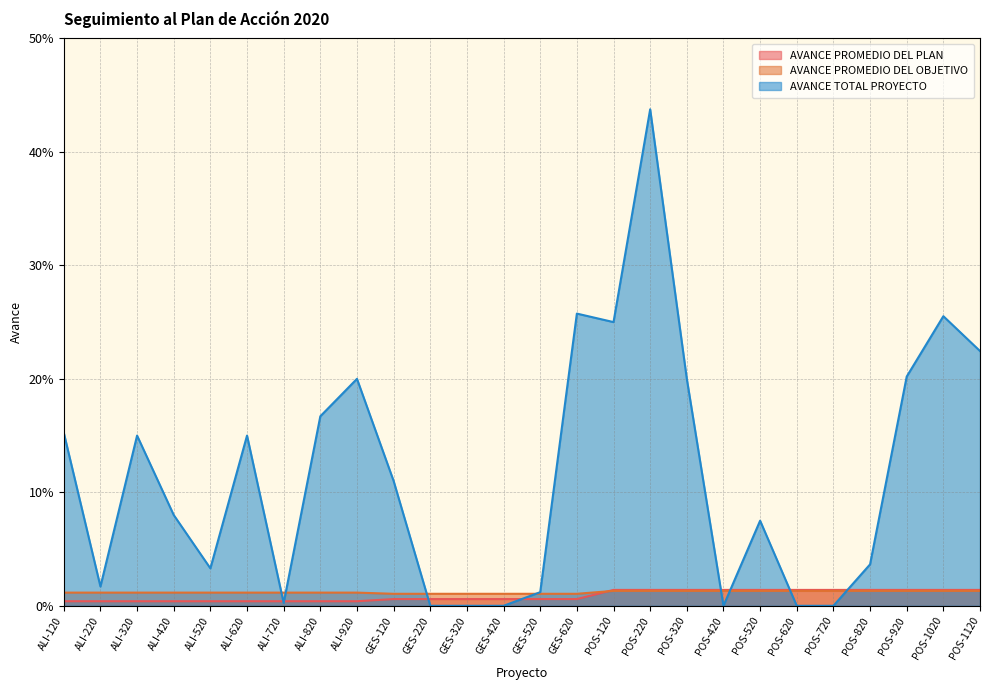

At which category is the sum across all series the highest?

POS-220